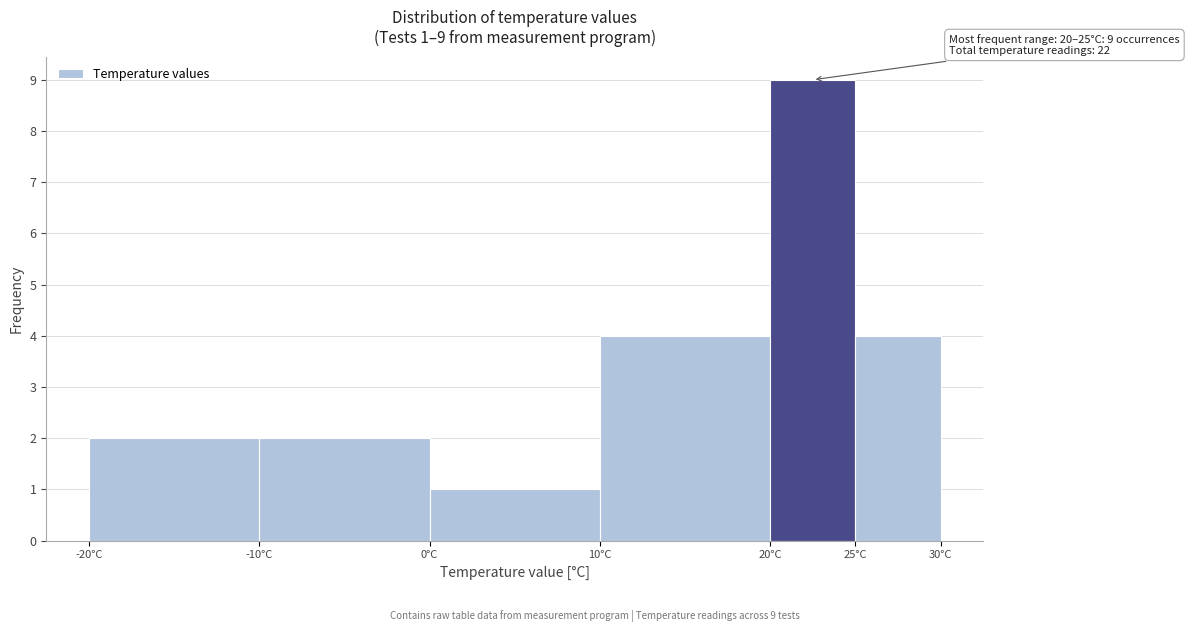

Which range on the x-axis has the tallest bar?

20 to 25